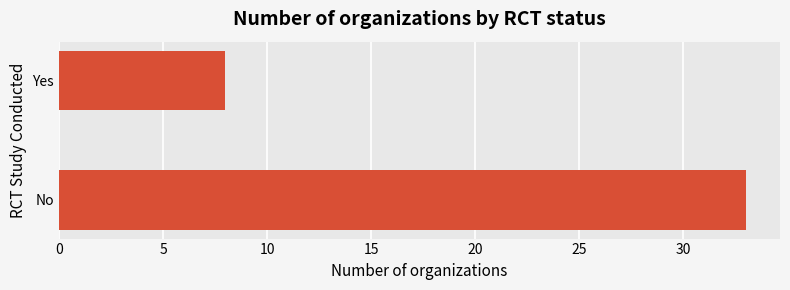

How many bars are there in total?

2